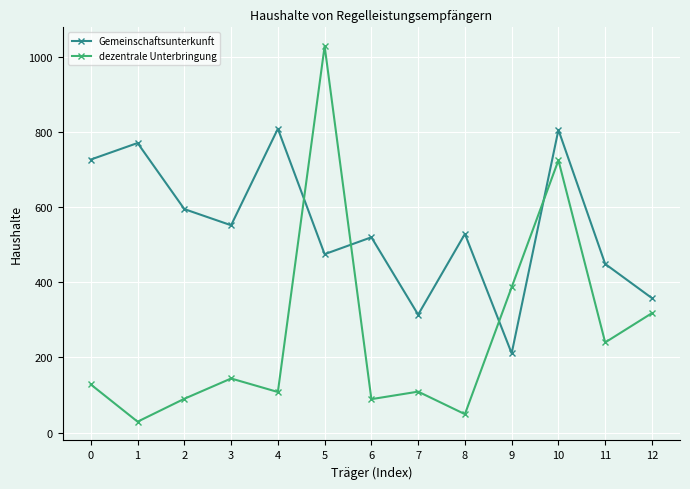

What is the total value across all series at 9?

598